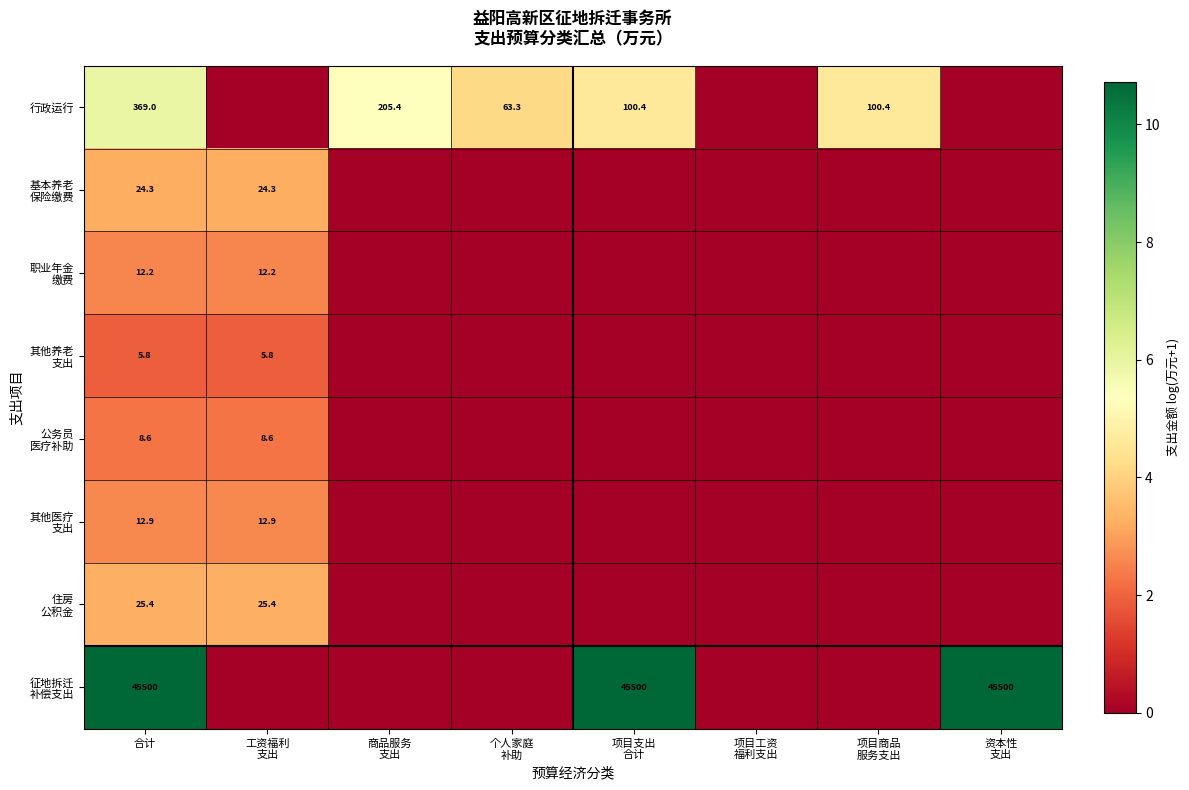

What is the spread (max minus min) of values at 合计?

45494.2